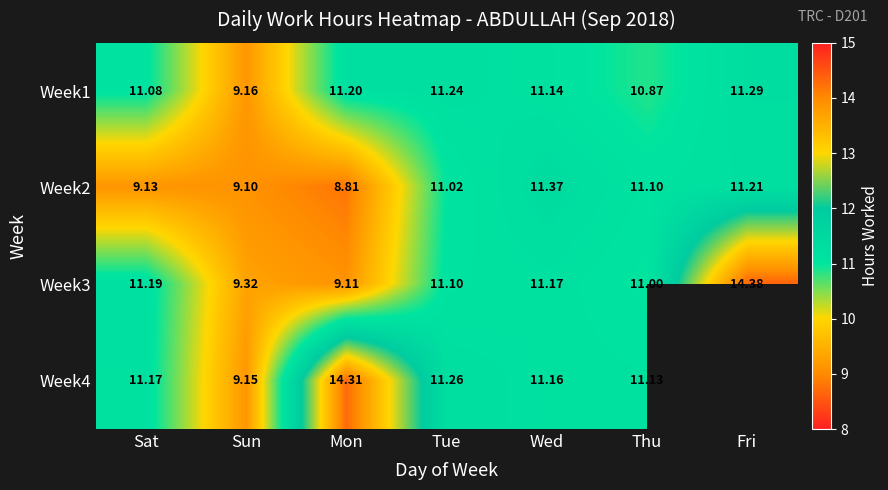

Rank the series at Sat from highest to lowest value.

Week3, Week4, Week1, Week2